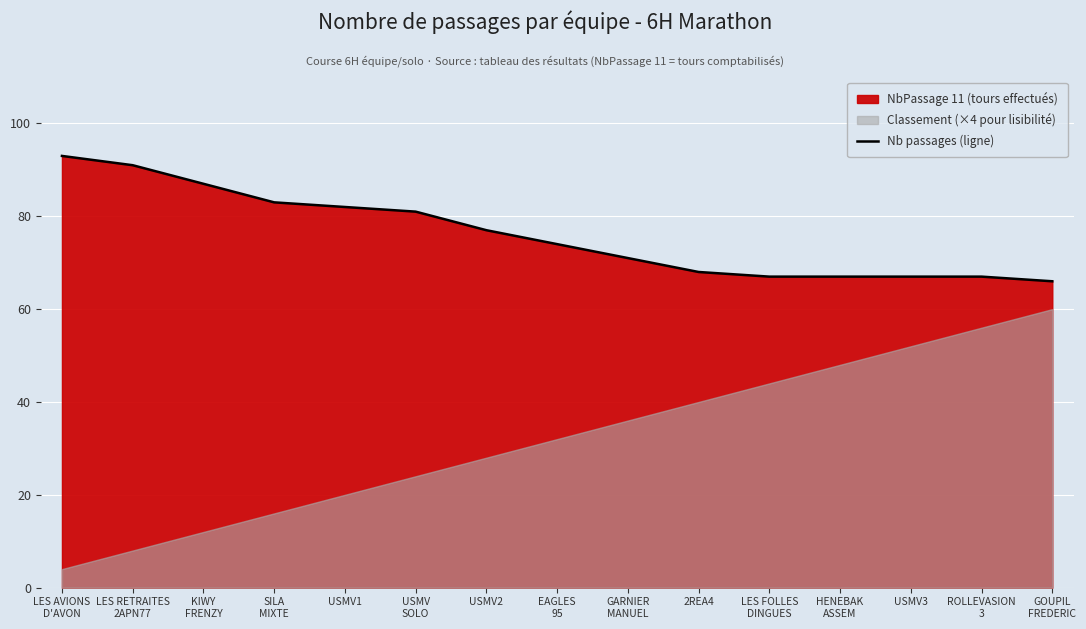

What is the maximum value for Nb passages (ligne)?

93